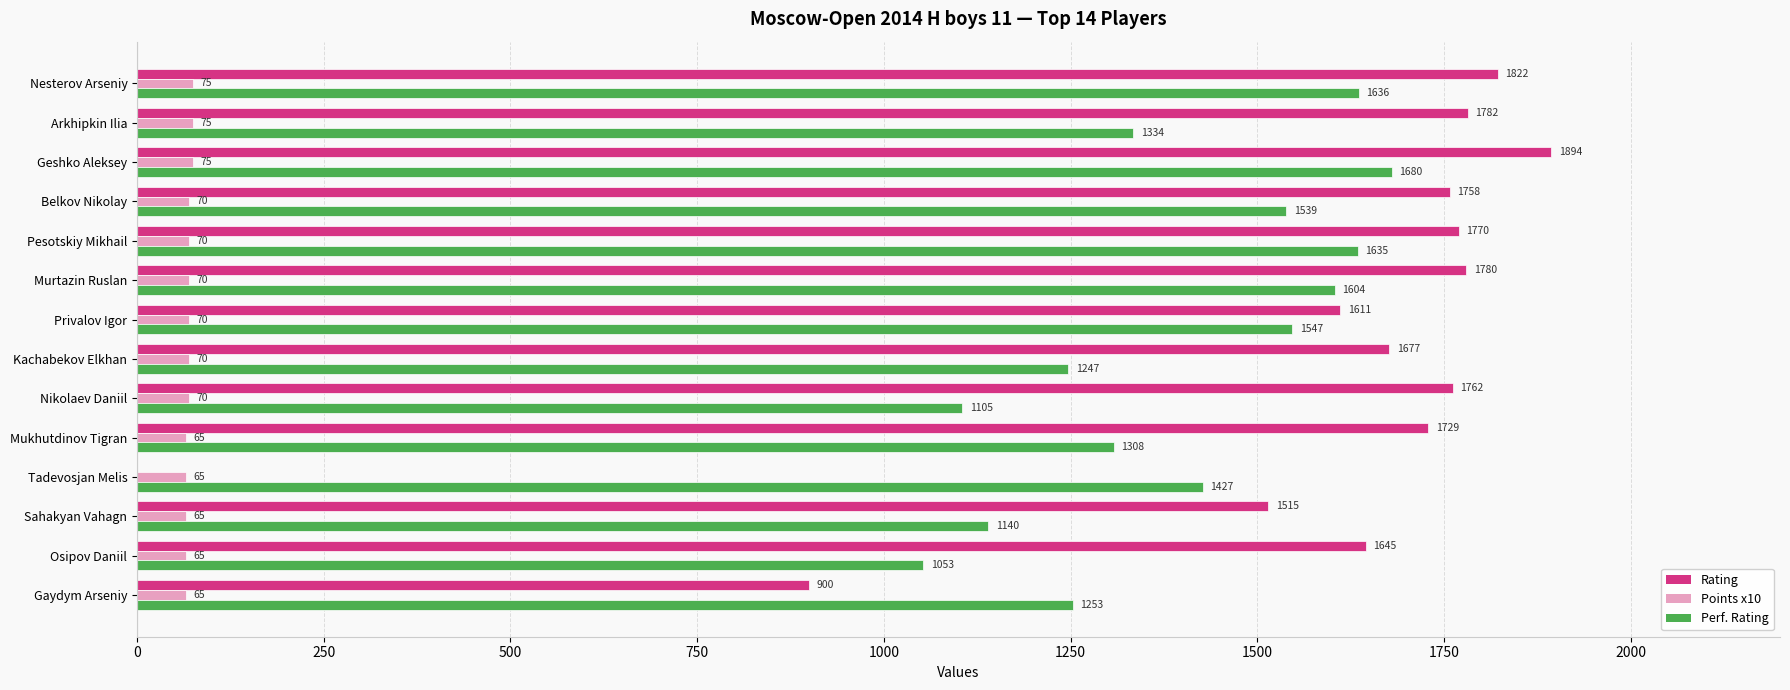

True or false: Rating has a value of 556 at Belkov Nikolay.

False